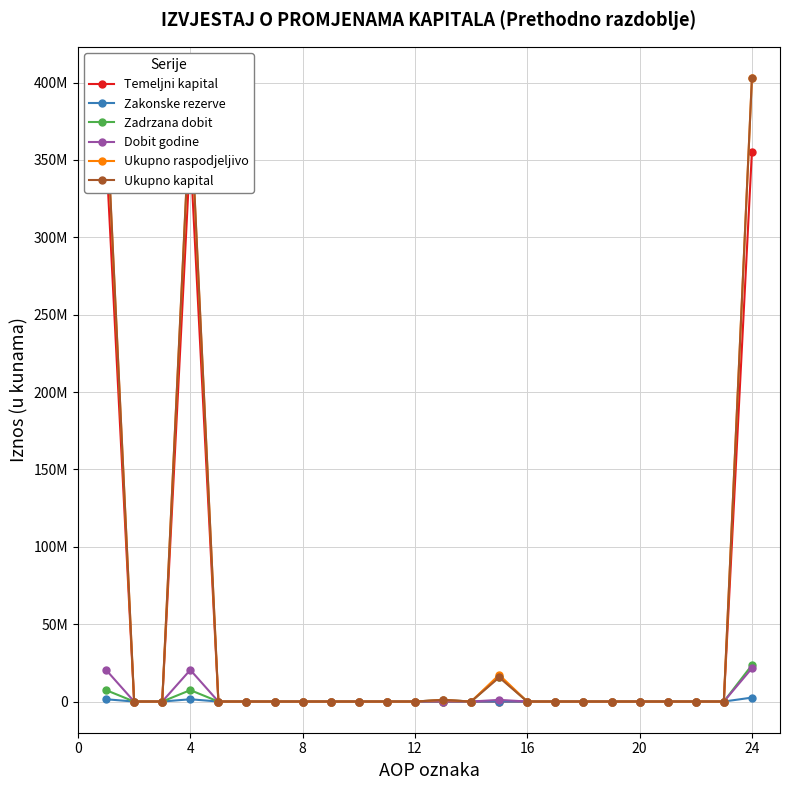

What is the difference between the maximum and minimum values in the Ukupno raspodjeljivo series?

402941785